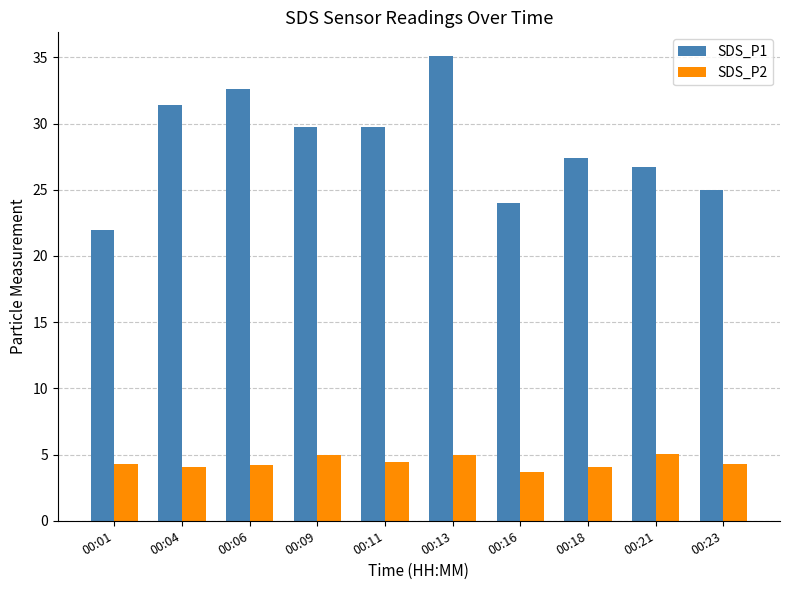

What is the total value across all series at 00:21?

31.8